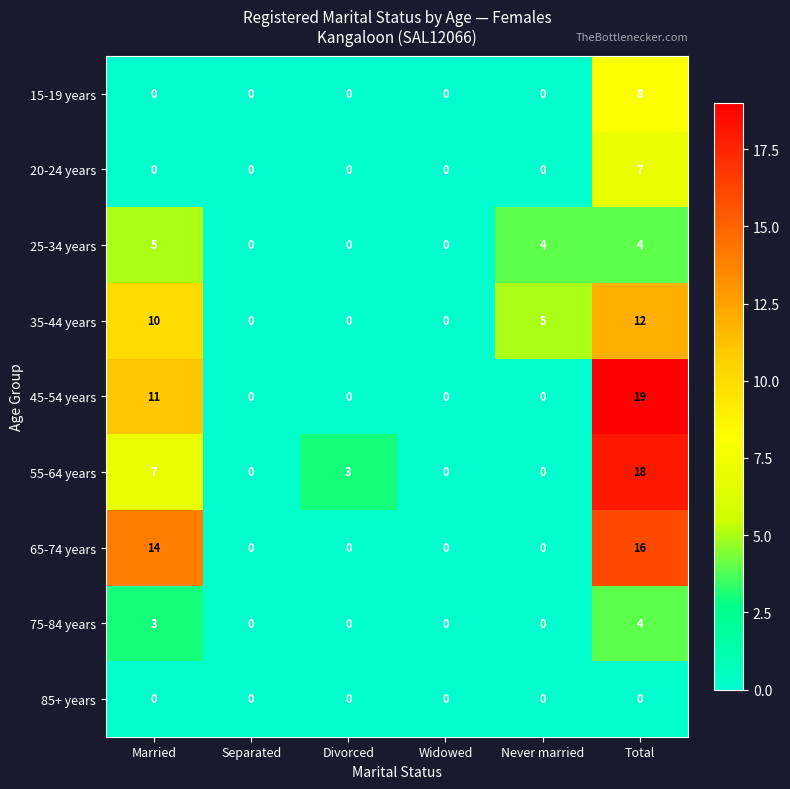

Which series has the largest range (max minus min)?

45-54 years